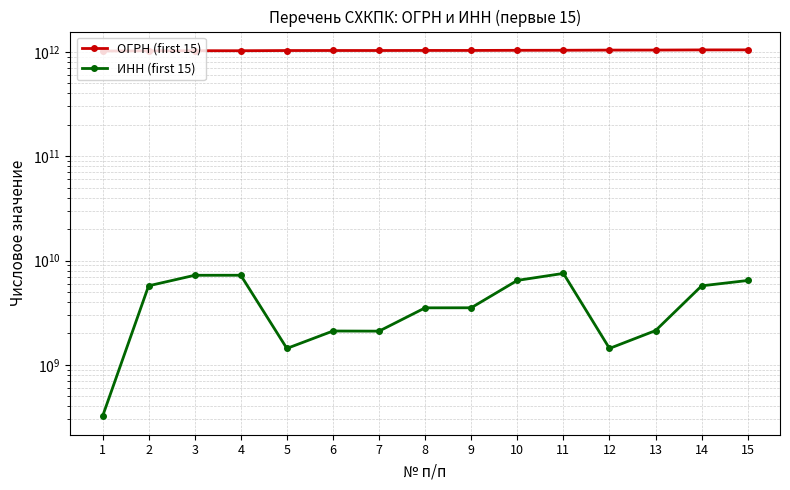

Is it true that ОГРН (first 15) equals 1031402061613 at 5?

True